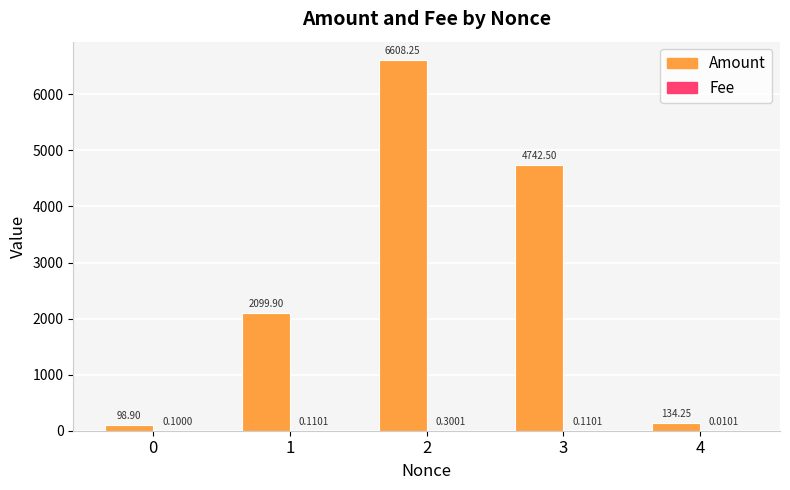

What is the total value across all series at 3?

4742.6